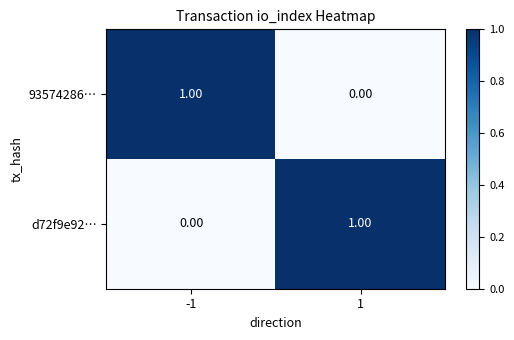

Is the value of 93574286… at -1 greater than the value of d72f9e92… at -1?

Yes